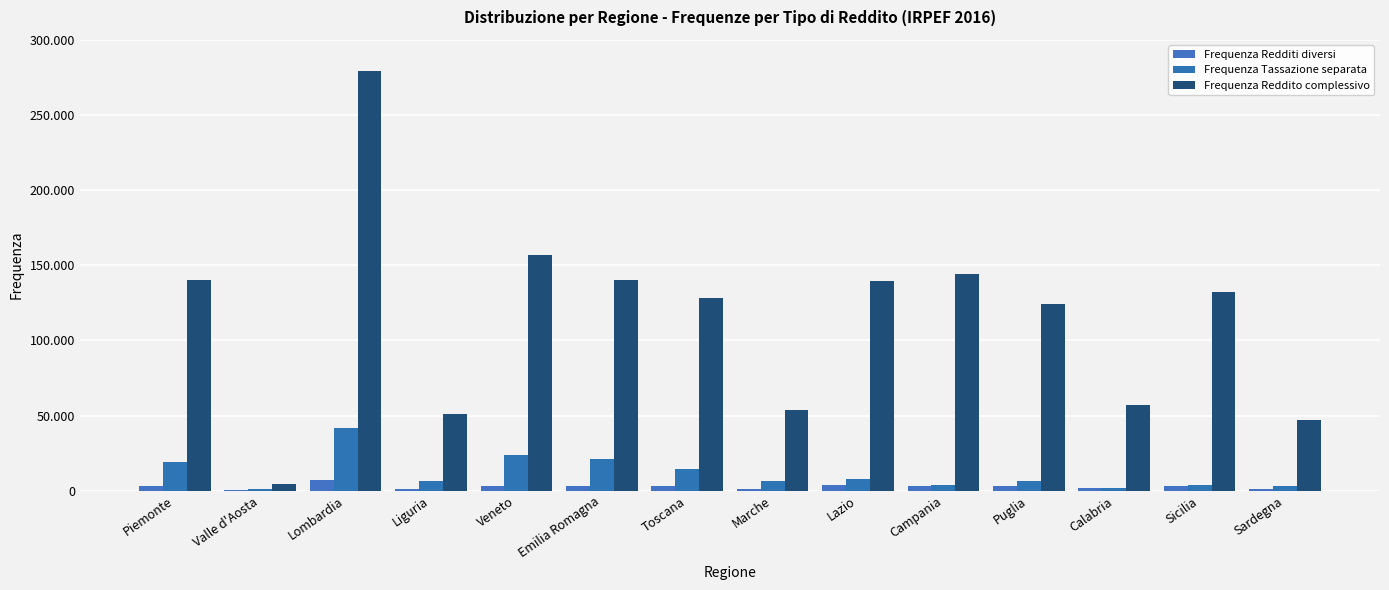

Are the bars grouped side by side (vs. stacked)?

Yes